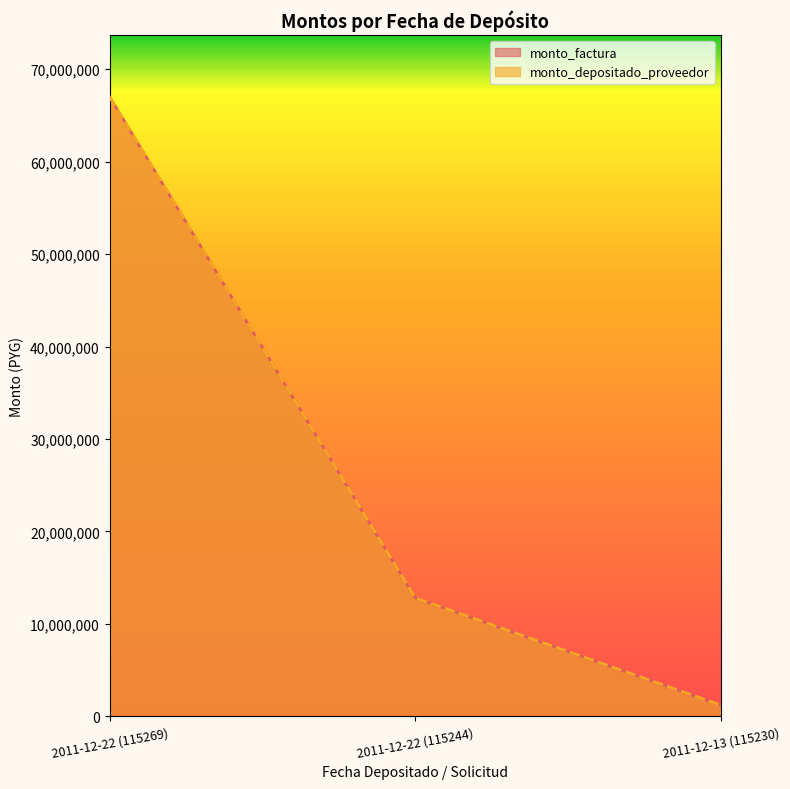

At which category is the sum across all series the highest?

2011-12-22 (115269)